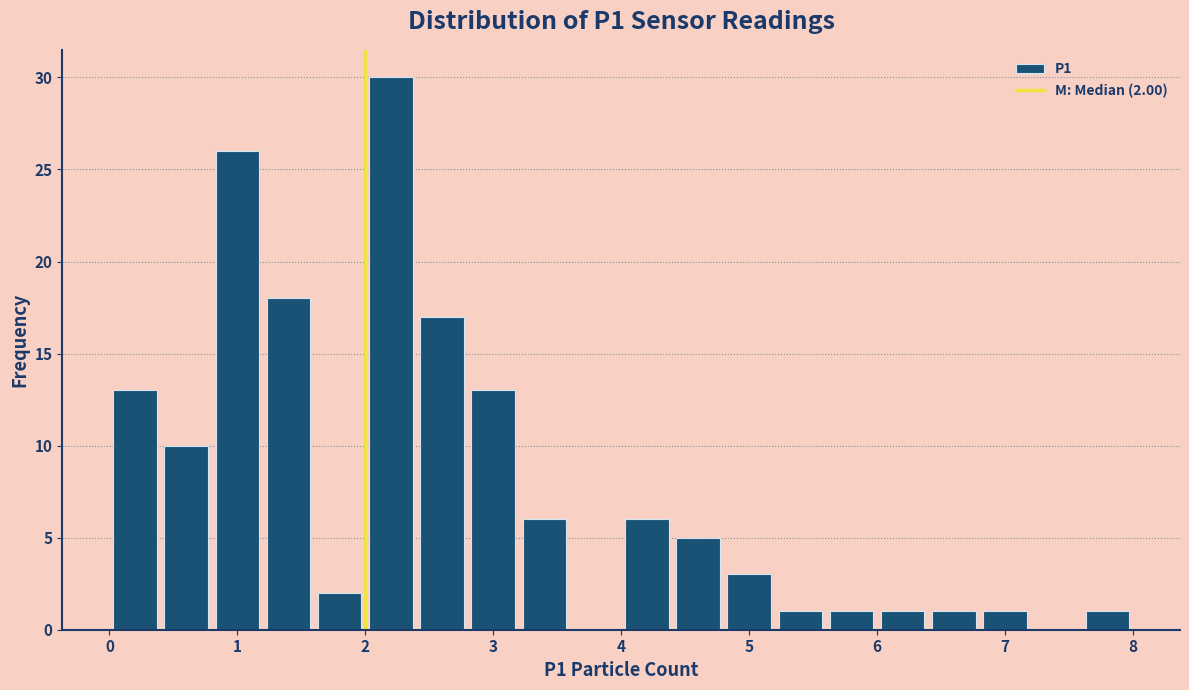

Over which range of the x-axis is the bar tallest?

2.0 to 2.4